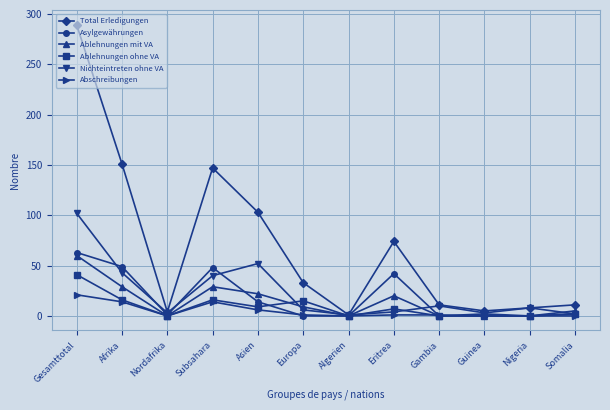

At which category is the sum across all series the highest?

Gesamttotal